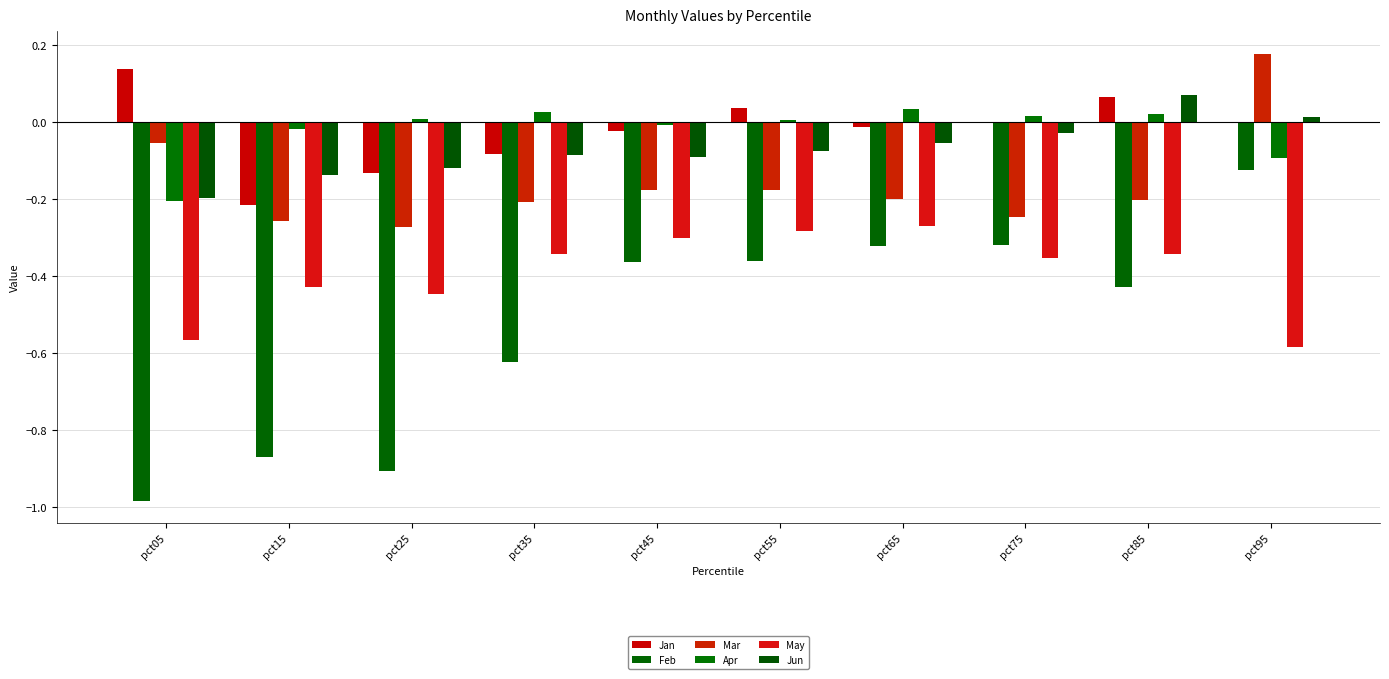

At pct45, list the series in order from largest to smallest.

Apr, Jan, Jun, Mar, May, Feb